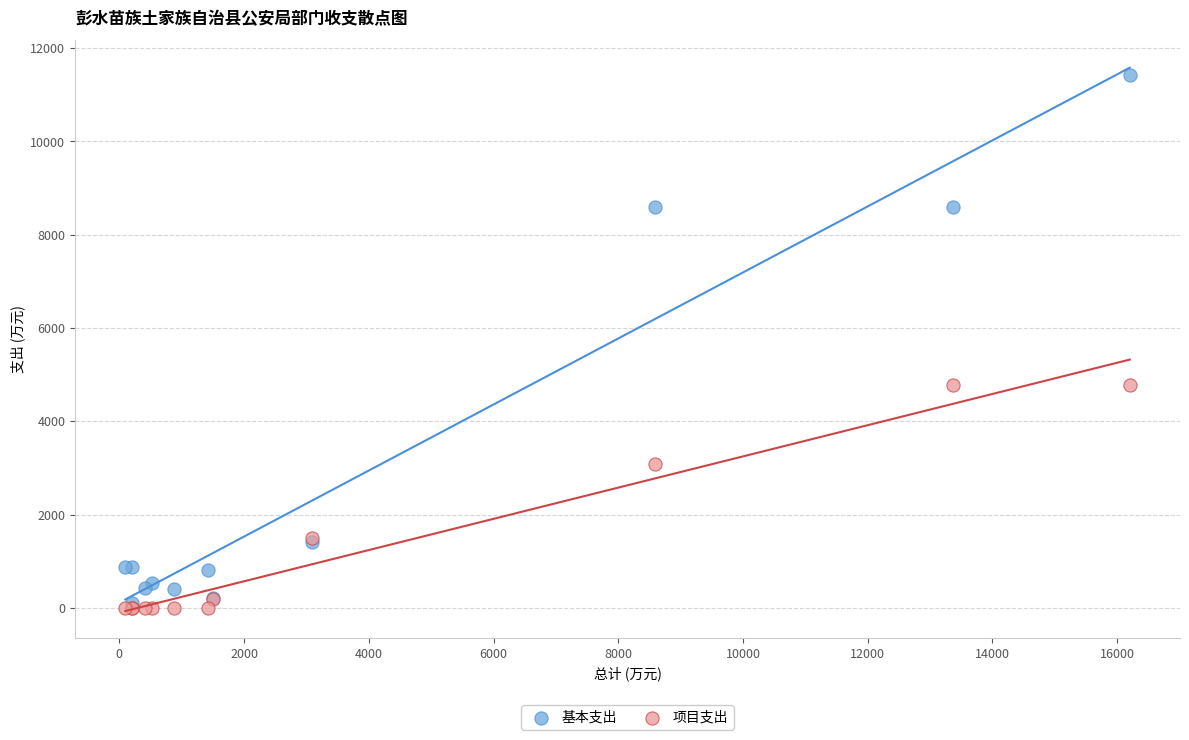

In the 项目支出 series, what Y value is closest to 2392?

3081.8